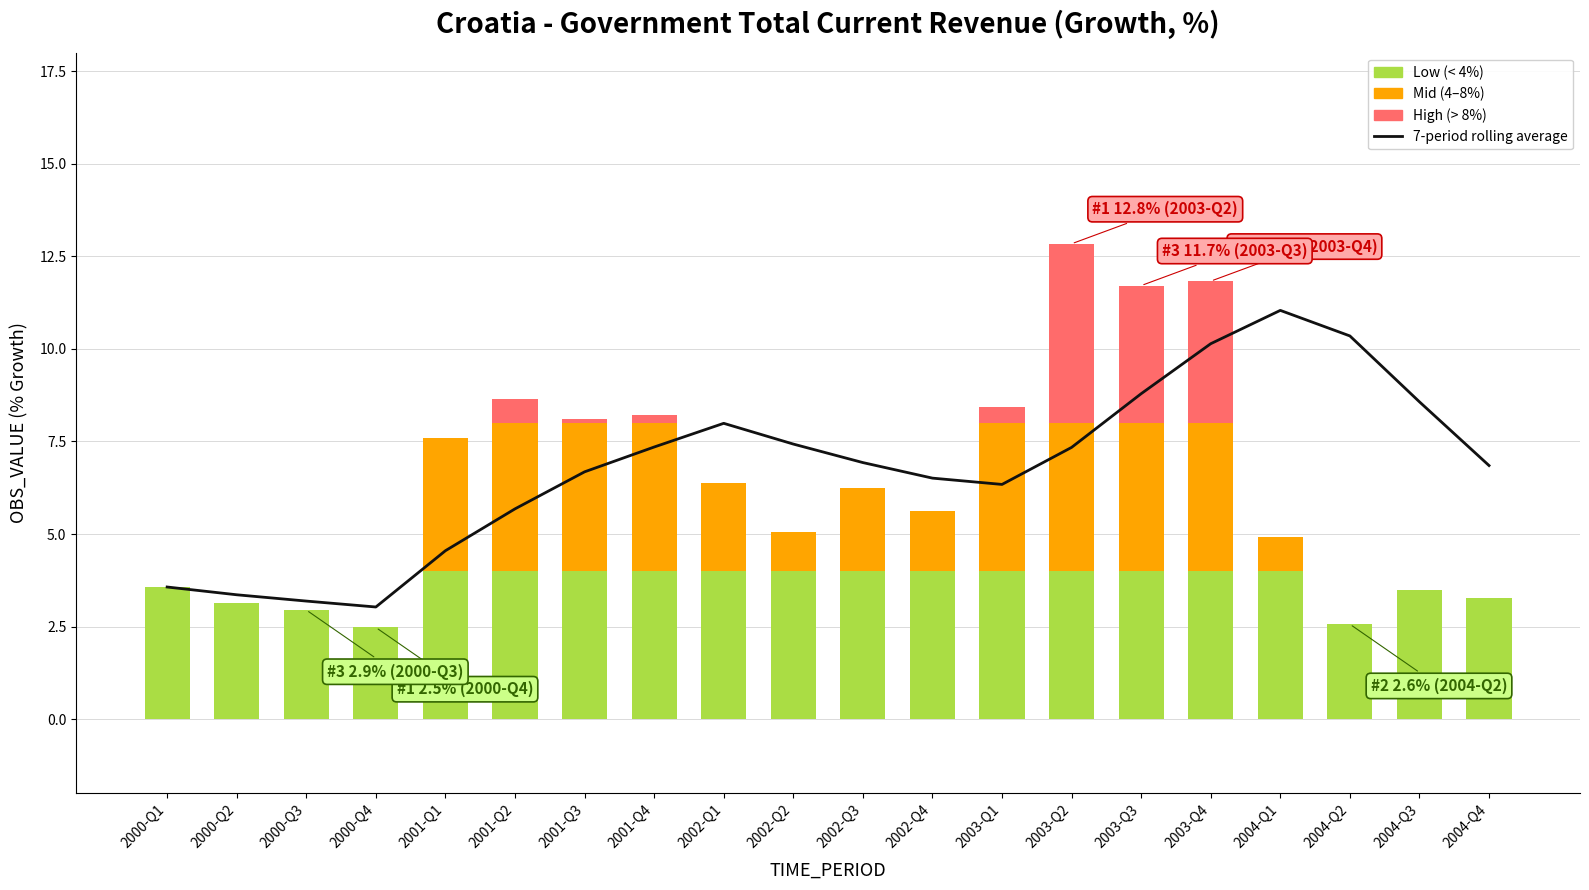

Is the value of 7-period rolling average at 2000-Q4 greater than the value of Mid range at 2001-Q1?

No